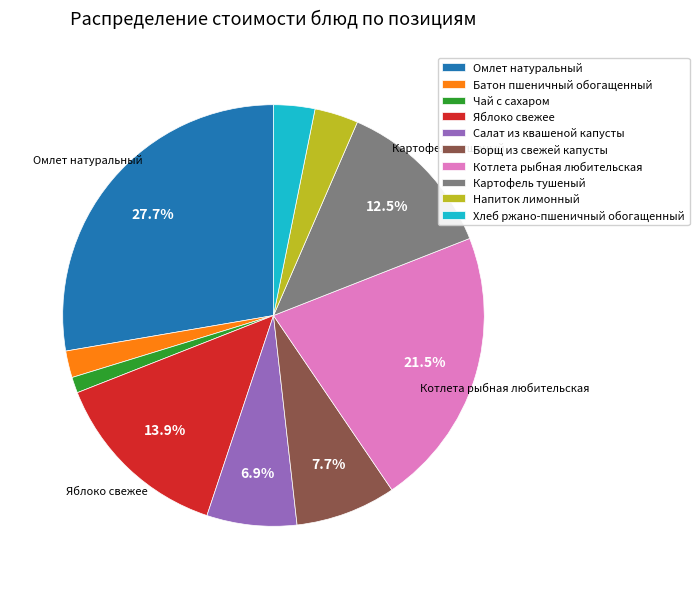

What percentage is NOT represented by Яблоко свежее?

86.1%